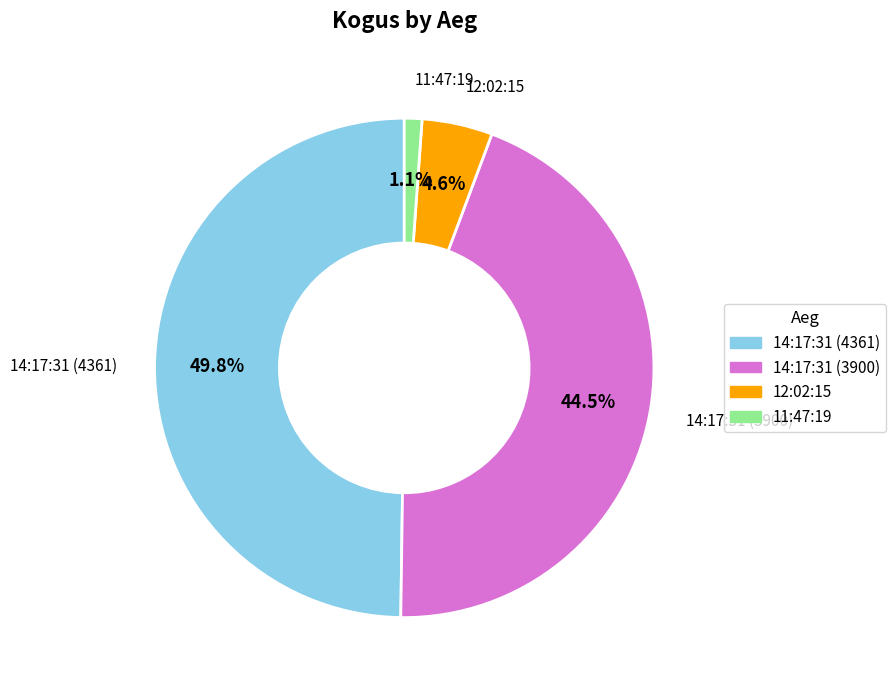

How many segments does this pie chart have?

4